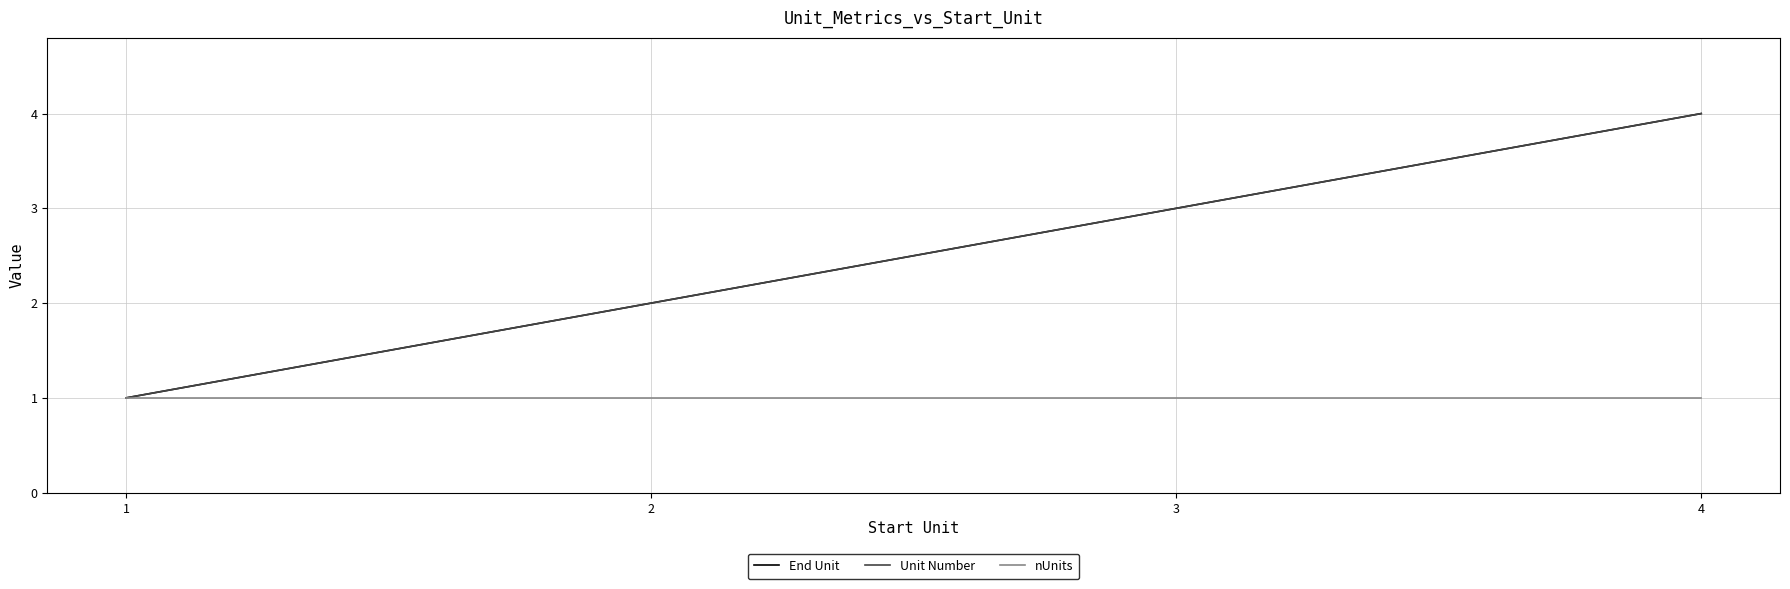

What is the value of the End Unit point at the 4th from the left?

4